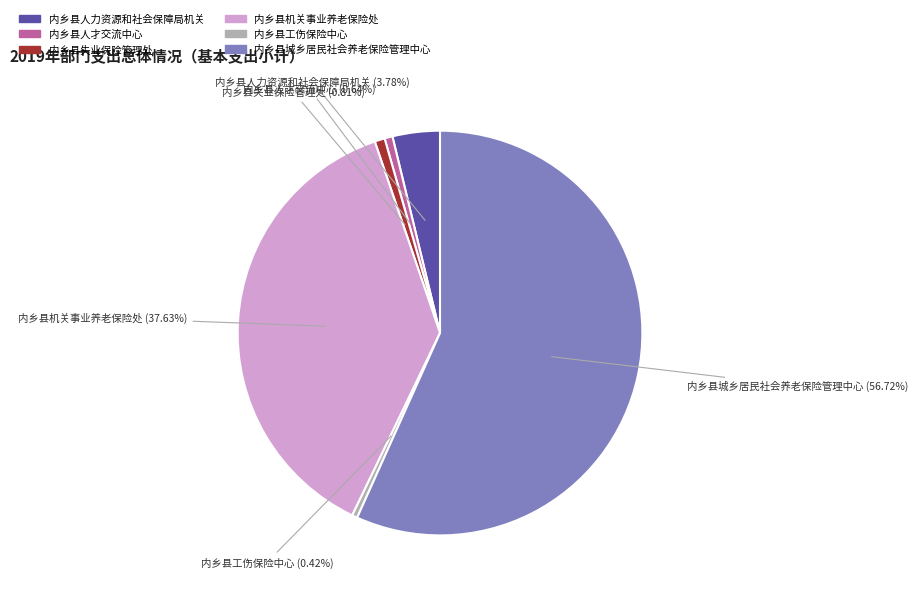

The 内乡县人才交流中心 slice represents 11% of the pie. True or false?

False